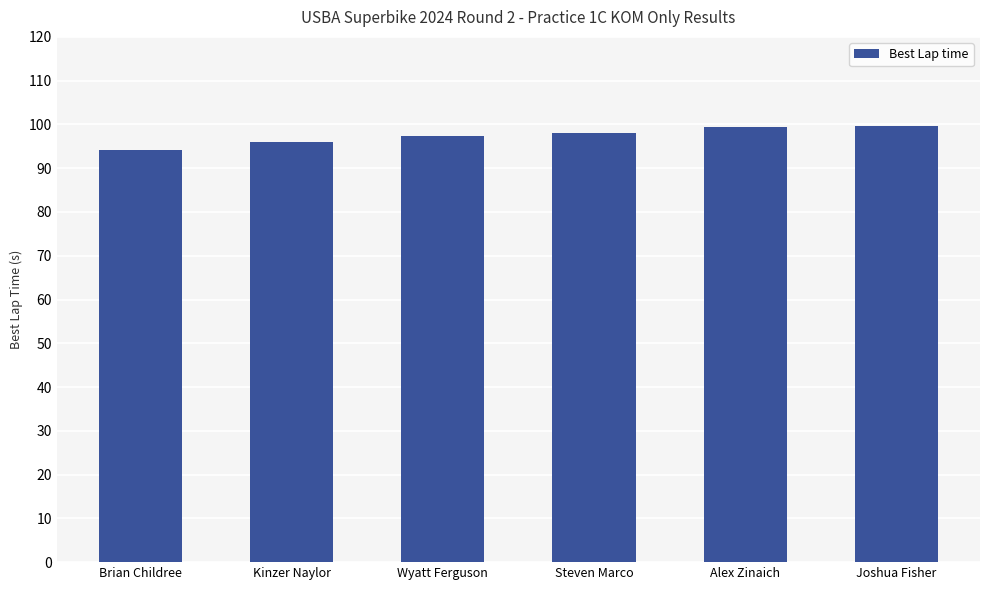

Are the bars horizontal?

No